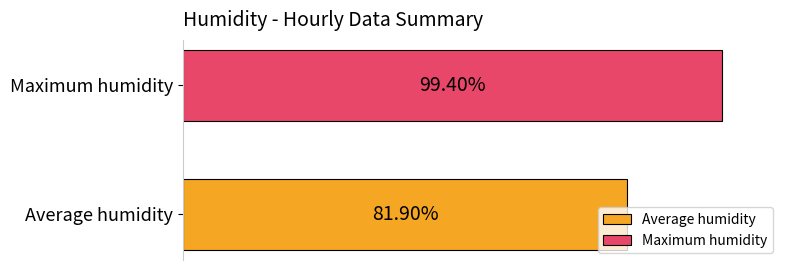

List the series in order of their peak value, highest first.

Maximum humidity, Average humidity